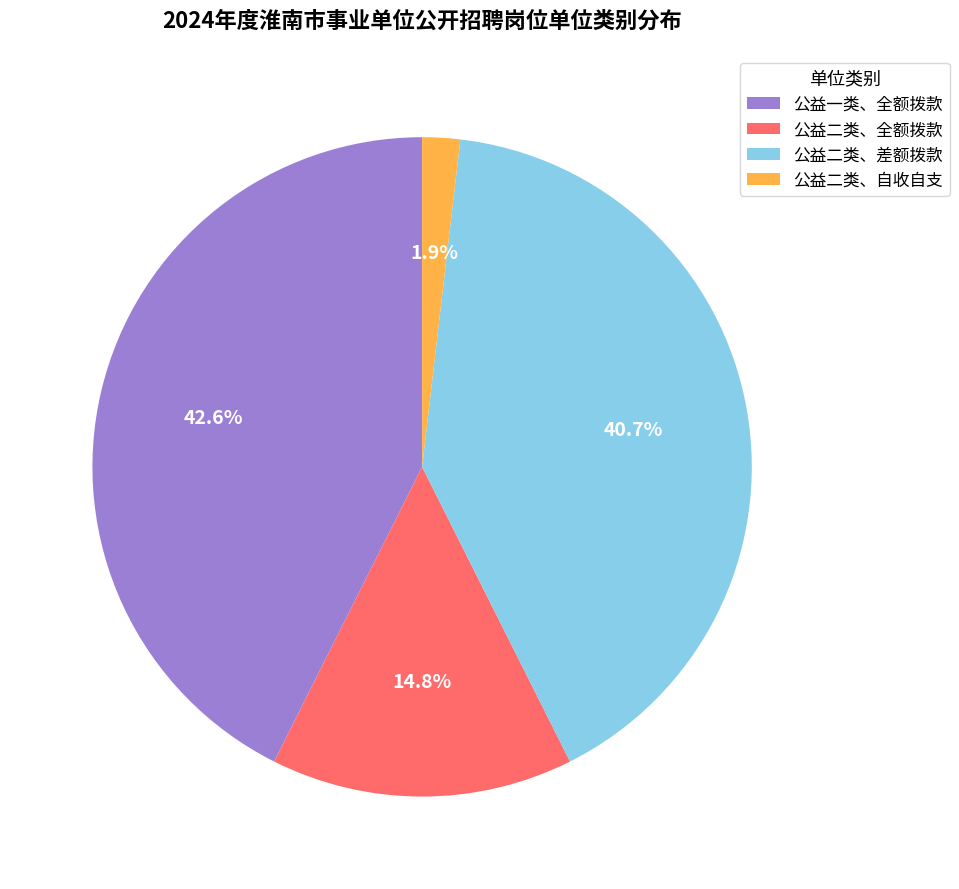

Which has a higher value, 公益一类、全额拨款 or 公益二类、自收自支?

公益一类、全额拨款